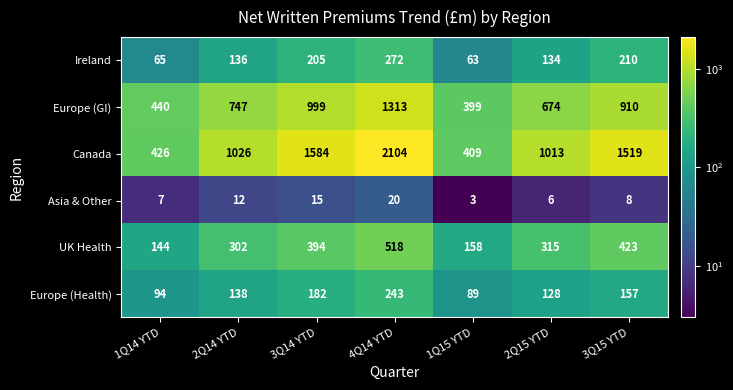

At which category is the sum across all series the highest?

4Q14 YTD